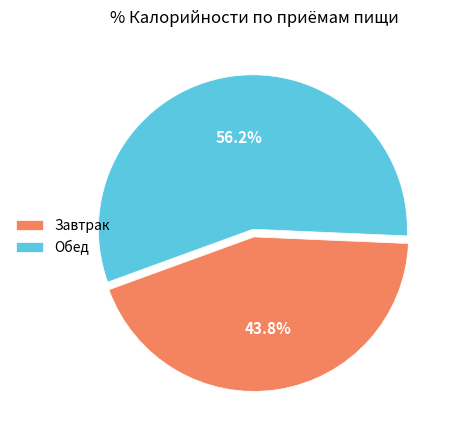

Which slice is the largest?

Обед